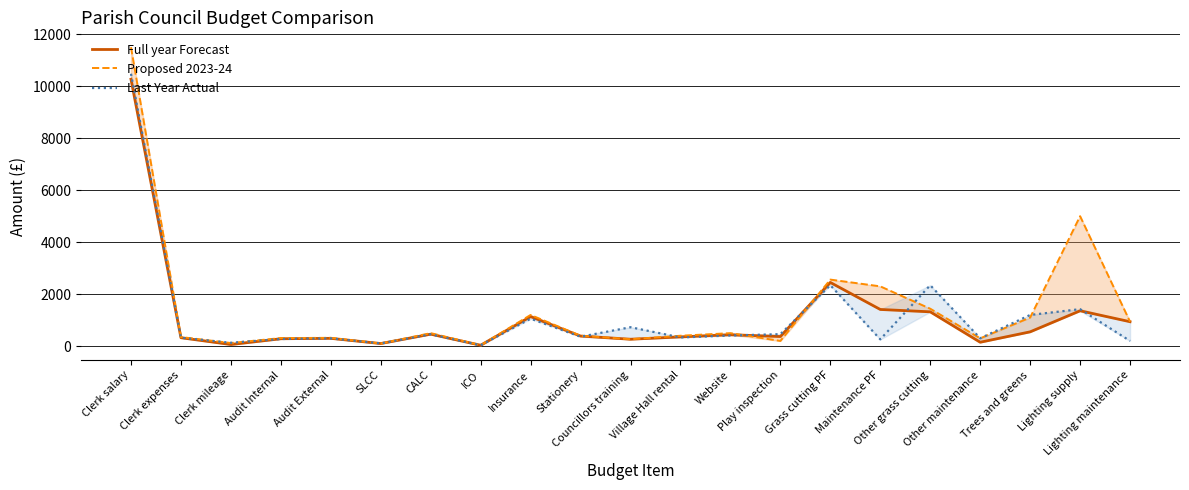

Which label corresponds to the smallest value in the chart?

ICO